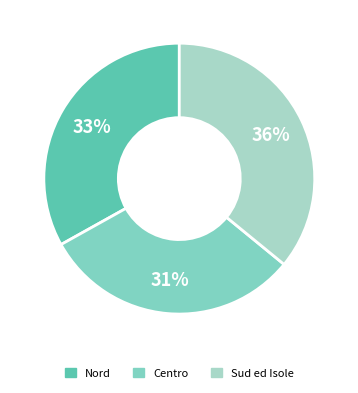

What is the largest slice in the pie chart?

Sud ed Isole